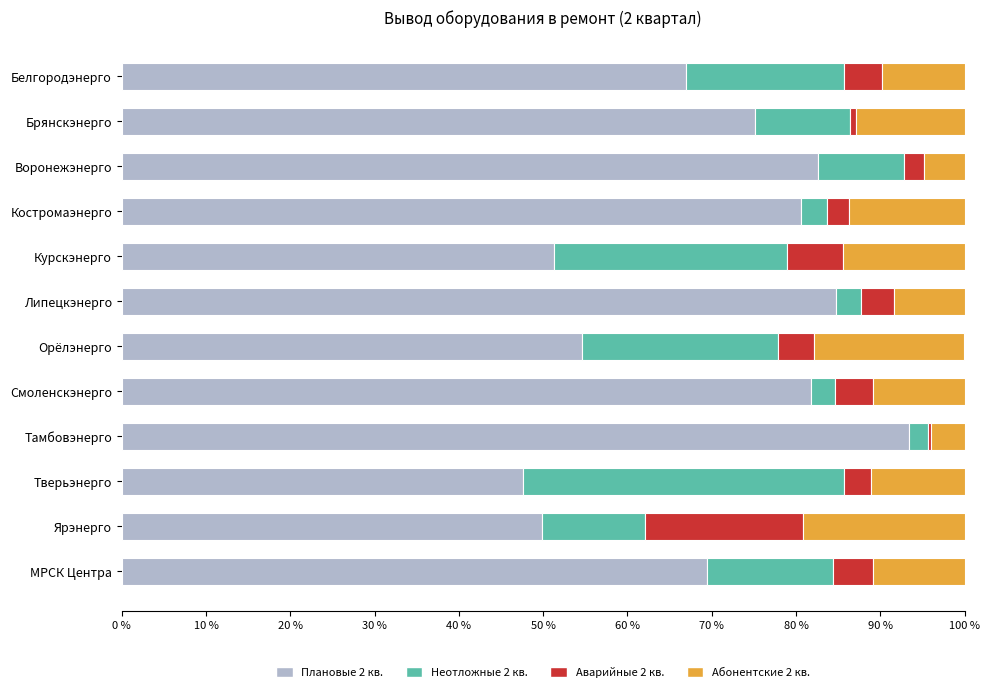

How many series are shown in this chart?

4